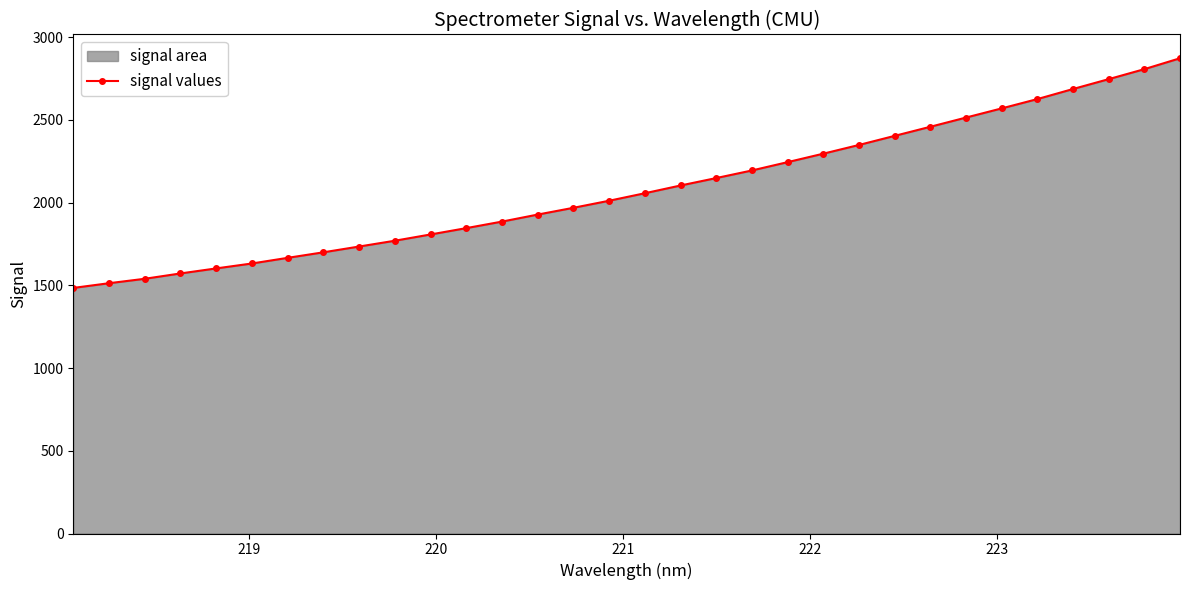

What is the greatest value displayed?

2872.2